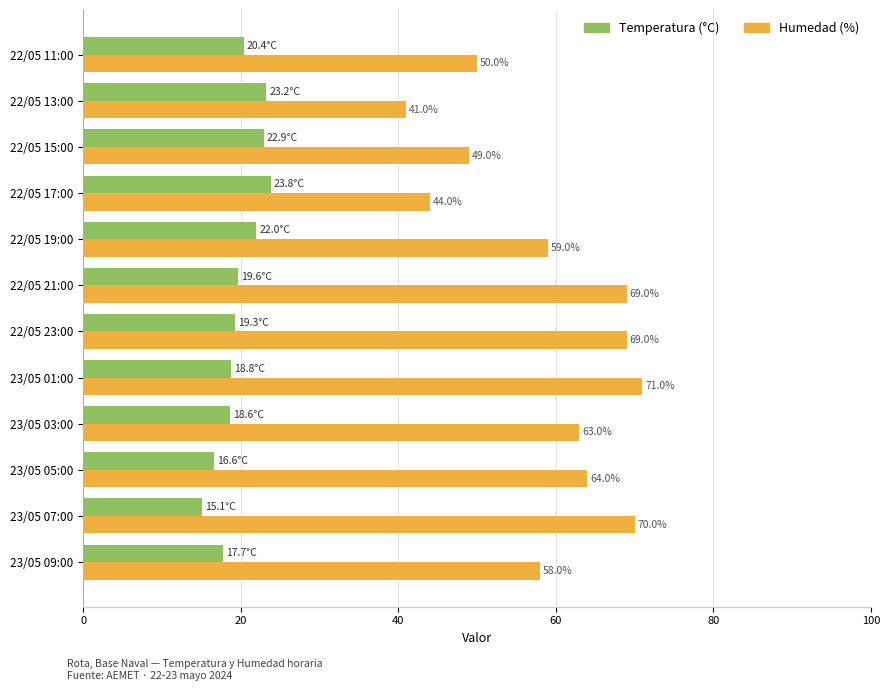

What is the sum of all Temperatura (°C) values?

238.0